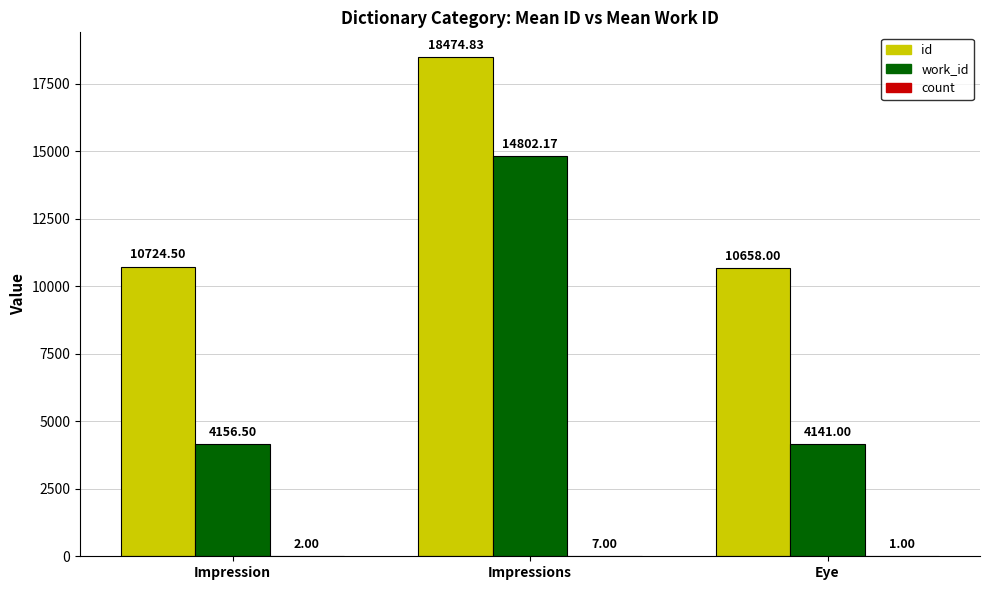

Which series changed the most between Impression and Eye?

id